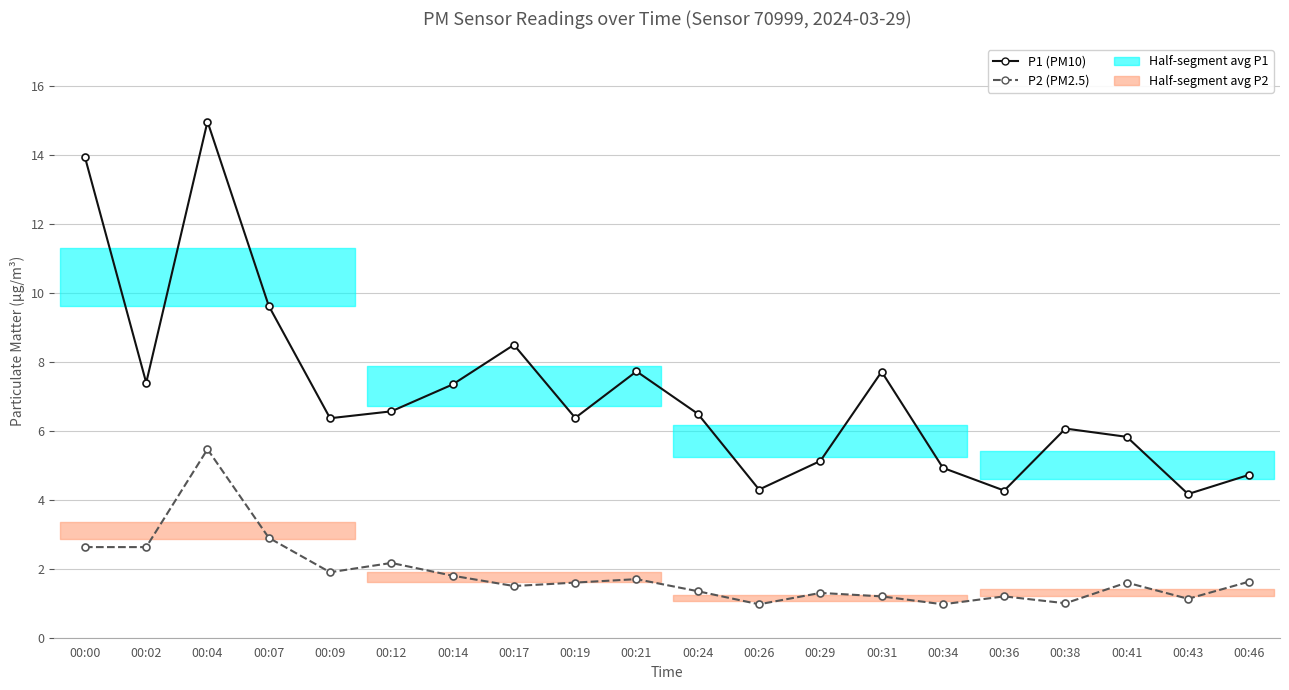

What is the value of the P2 (PM2.5) point at the 7th from the left?

1.8